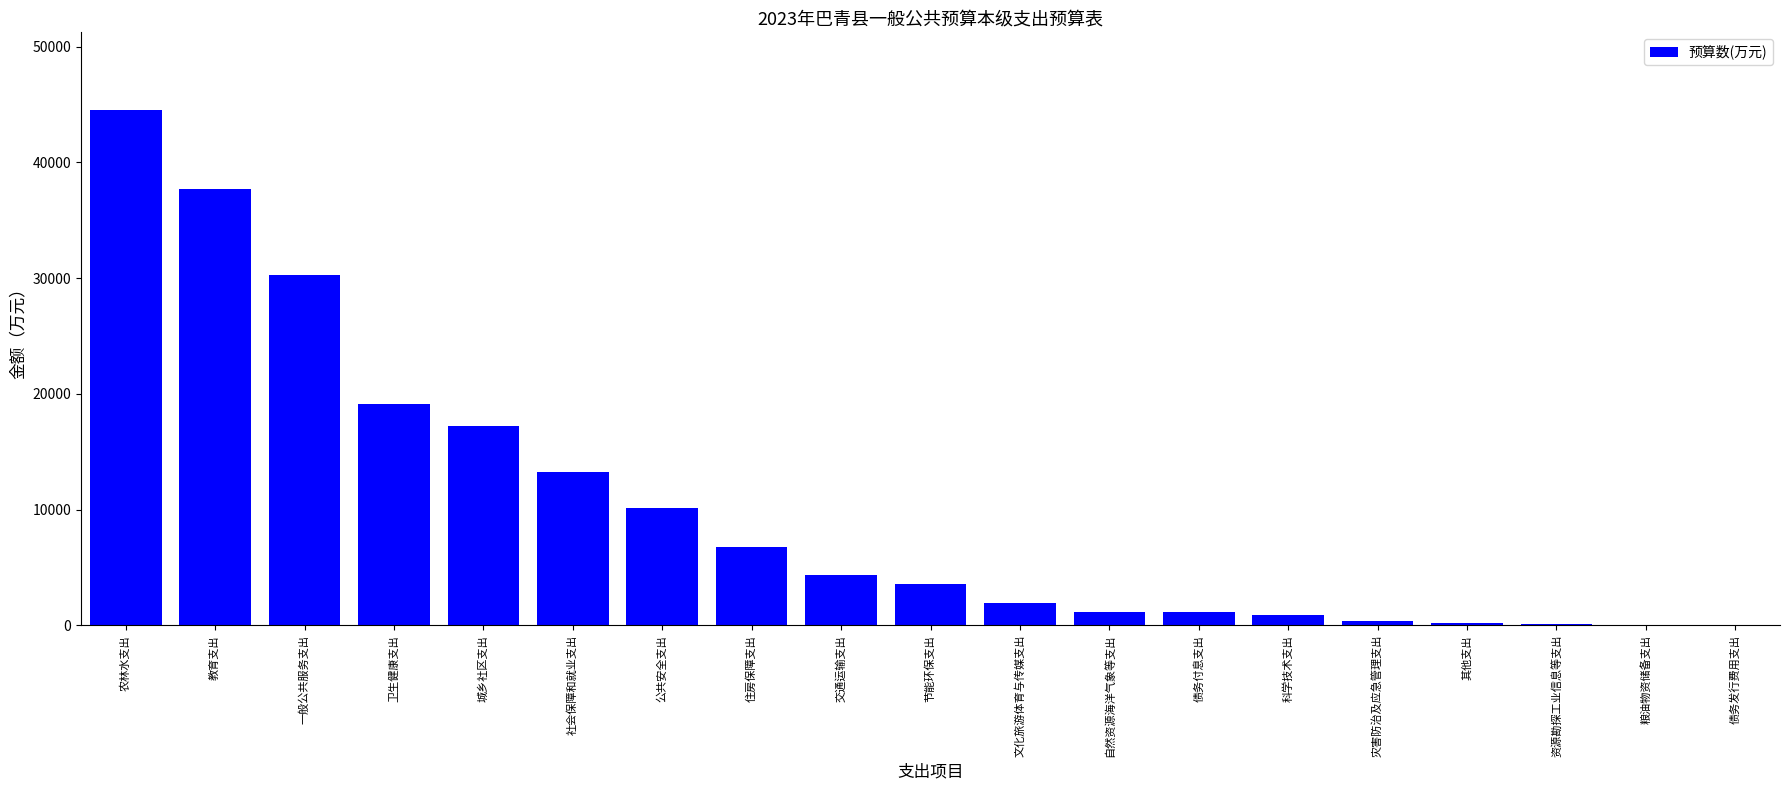

What is the average value?

10159.9